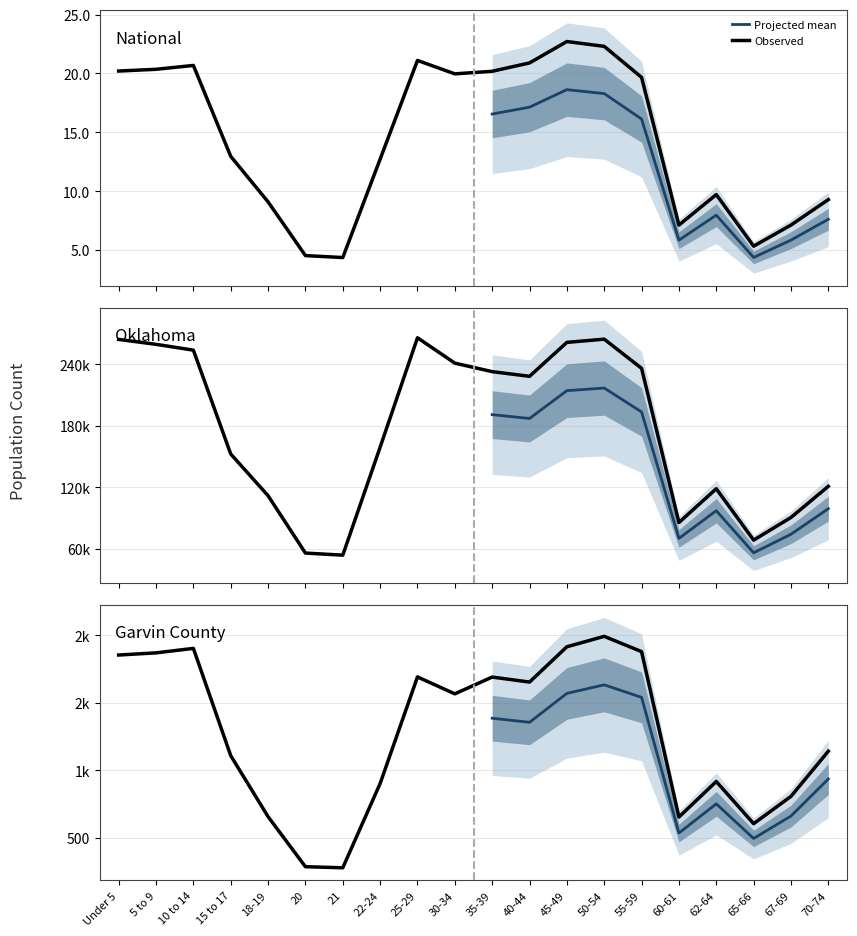

Where does the National series first go above 19664805?

Under 5